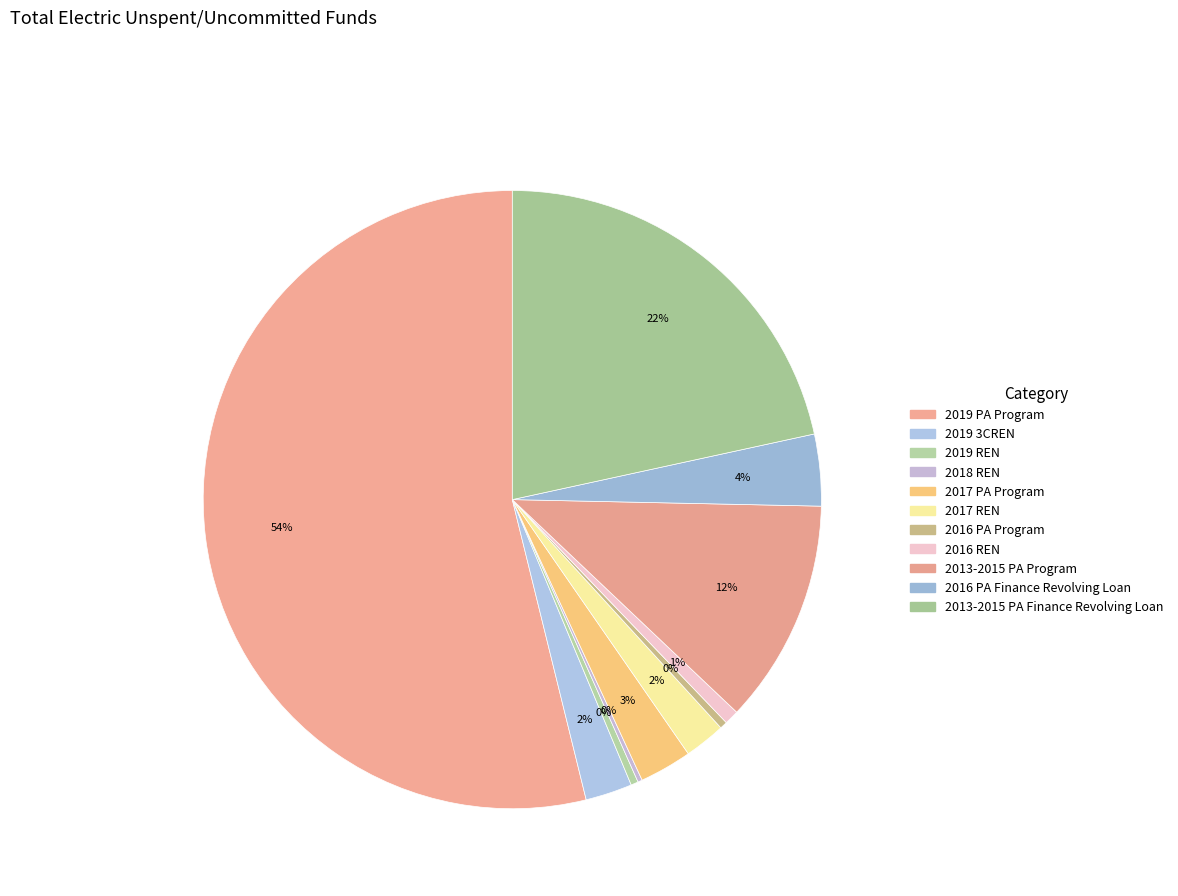

Is it true that 2013-2015 PA Program is 12% of the pie?

True